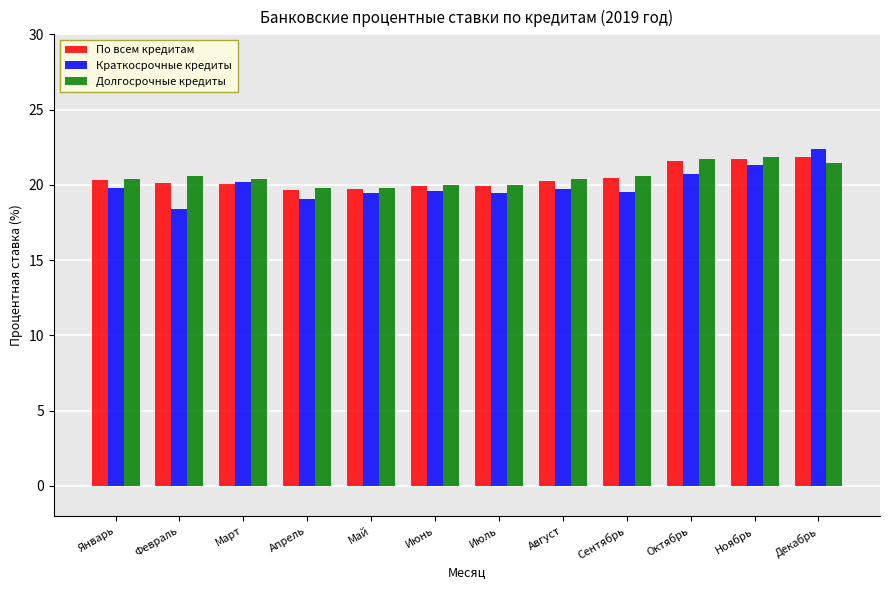

What is the maximum value for Краткосрочные кредиты?

22.4